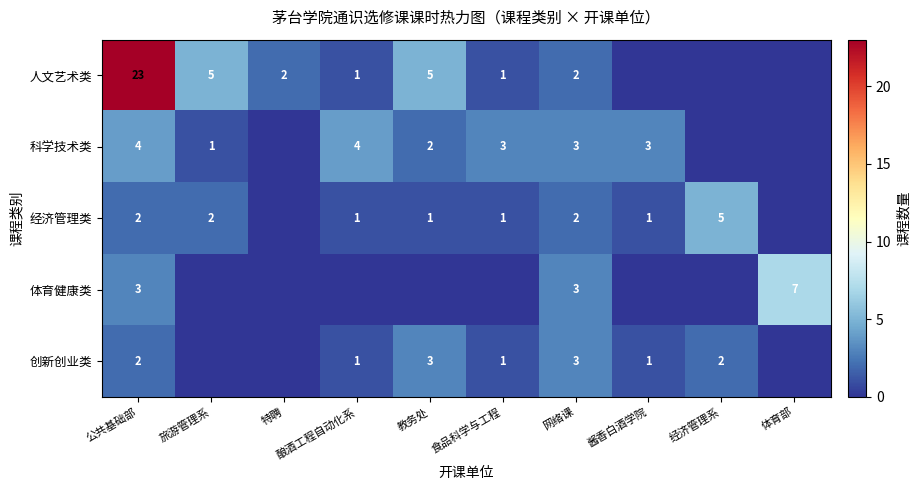

Is the value of 科学技术类 at 旅游管理系 greater than the value of 经济管理类 at 旅游管理系?

No